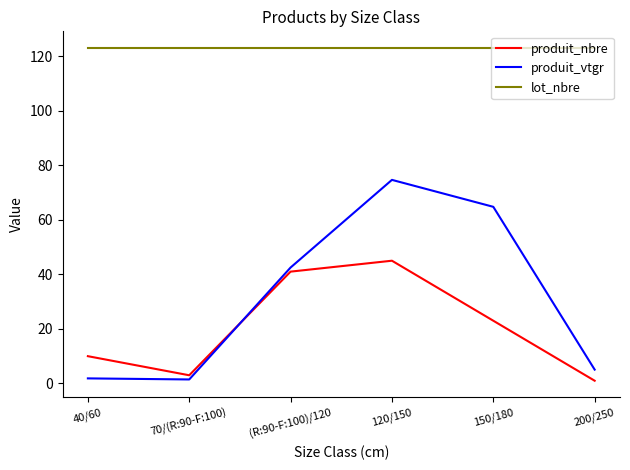

Is it true that produit_nbre equals 13.7 at 120/150?

False